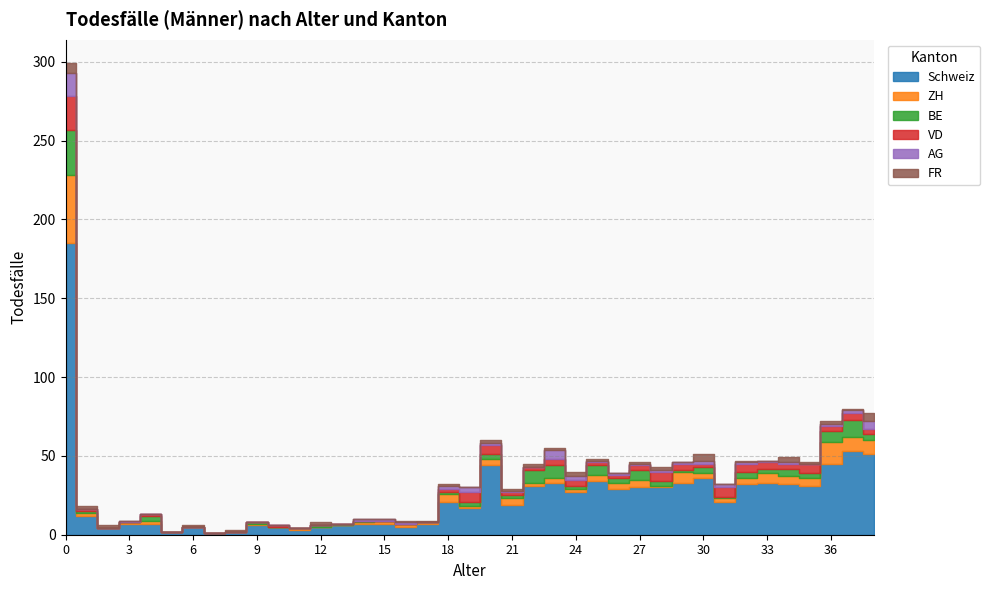

Which series has the largest total across all categories?

Schweiz